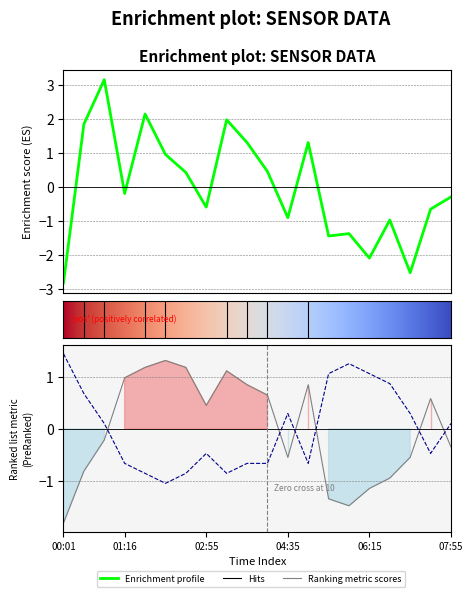

The value of SDS_P1 at 07:55 is -0.3. True or false?

True